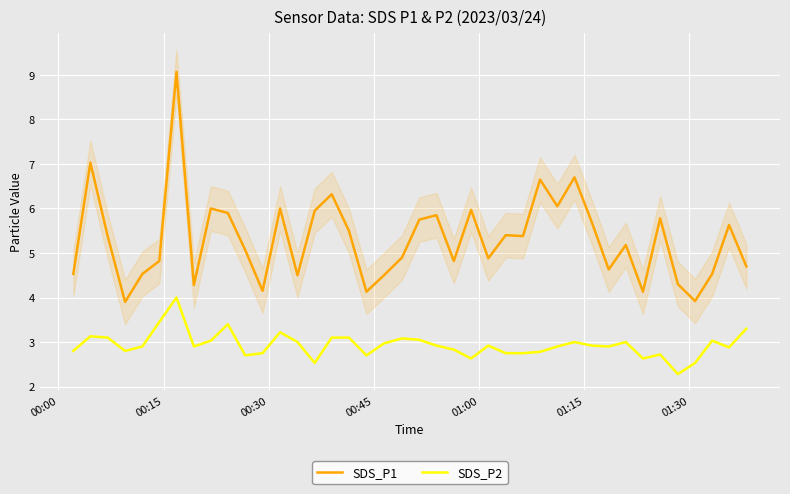

At how many categories does at least one series exceed 7?

2